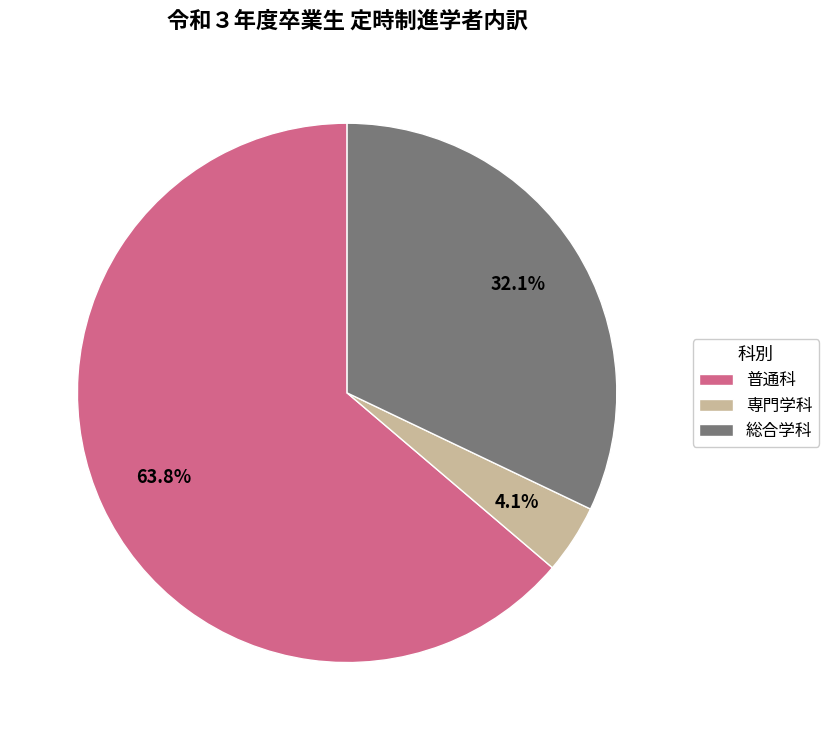

What is the ratio of the value at 総合学科 to the value at 普通科?

0.5